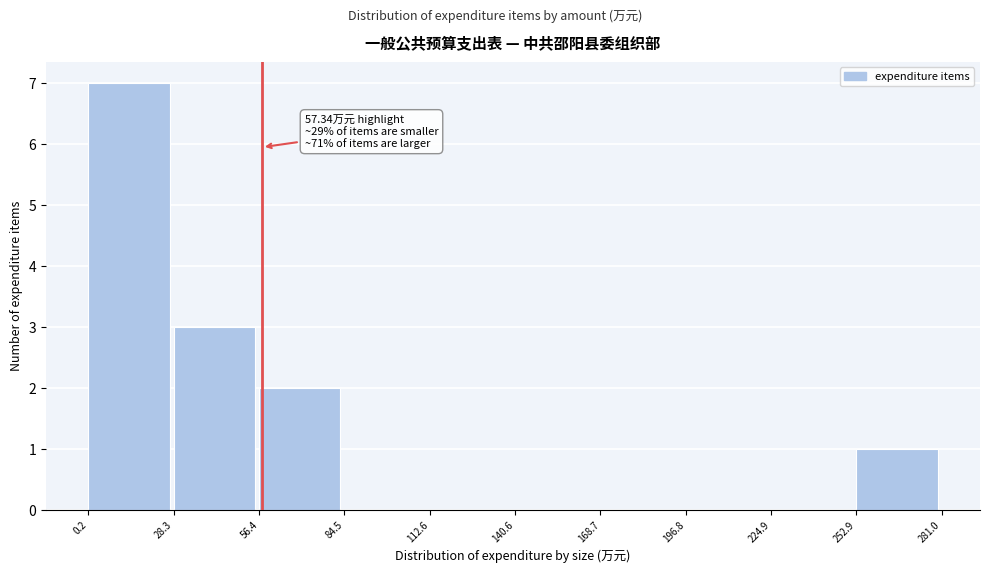

Over which range of the x-axis is the bar tallest?

0.2 to 28.3